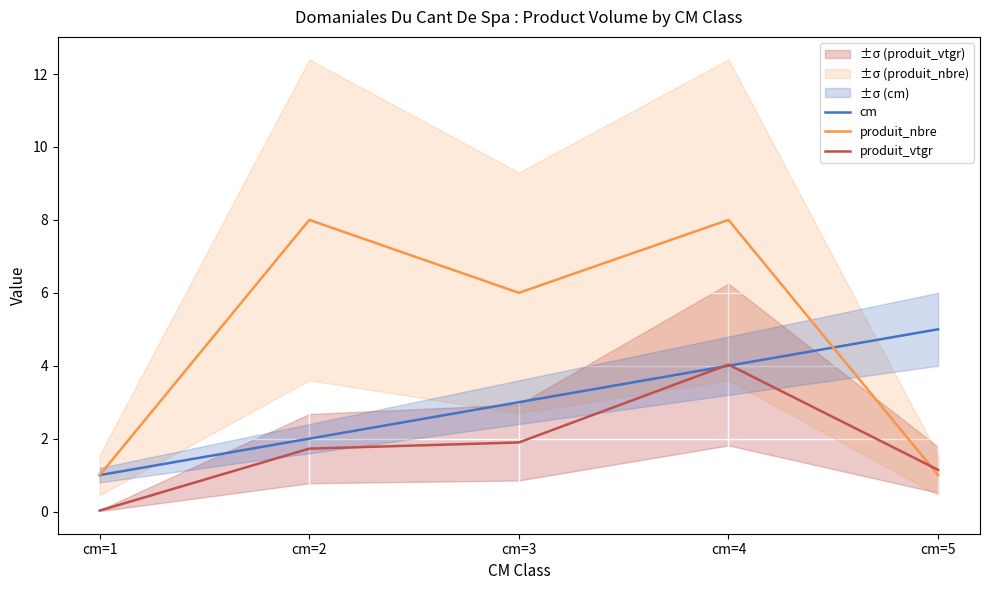

Reading left to right, list all the values displayed in this chart.

cm: 1.0	2.0	3.0	4.0	5.0
produit_nbre: 1.0	8.0	6.0	8.0	1.0
produit_vtgr: 0.0	1.7	1.9	4.0	1.1